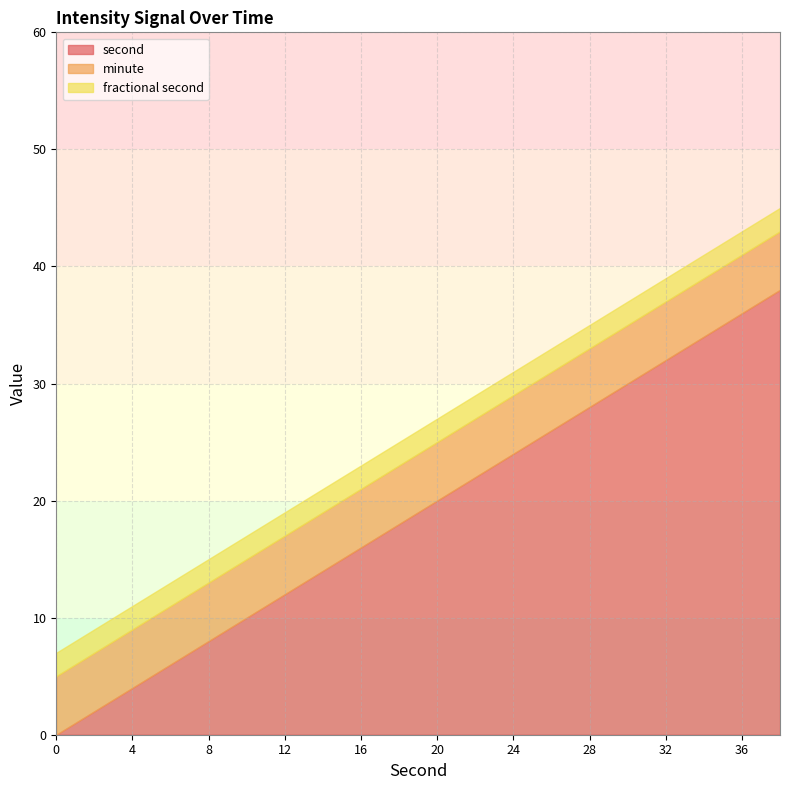

Is the value of second at 26 greater than the value of minute at 8?

Yes